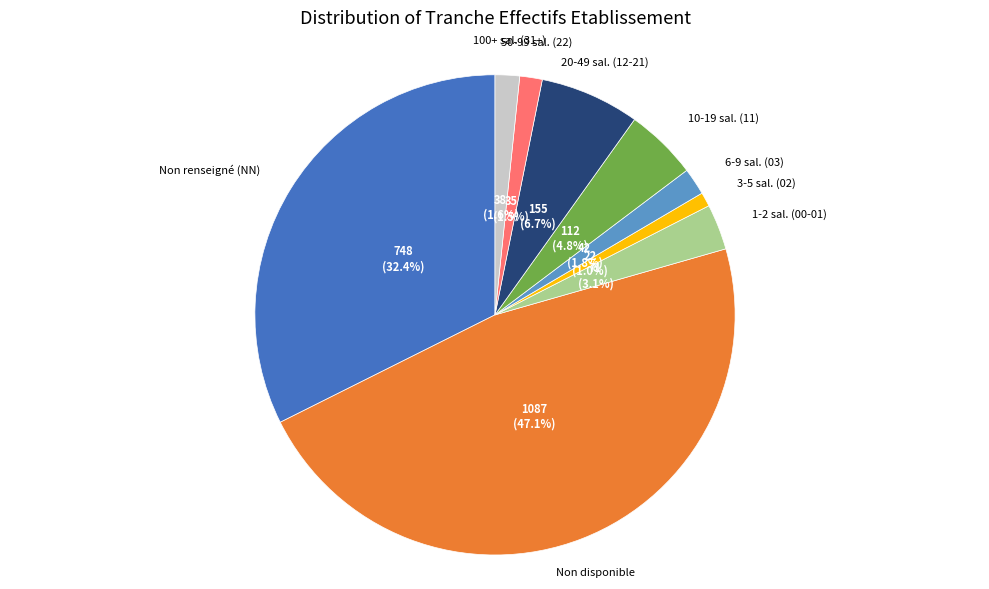

Is there any slice that represents more than half of the pie?

No